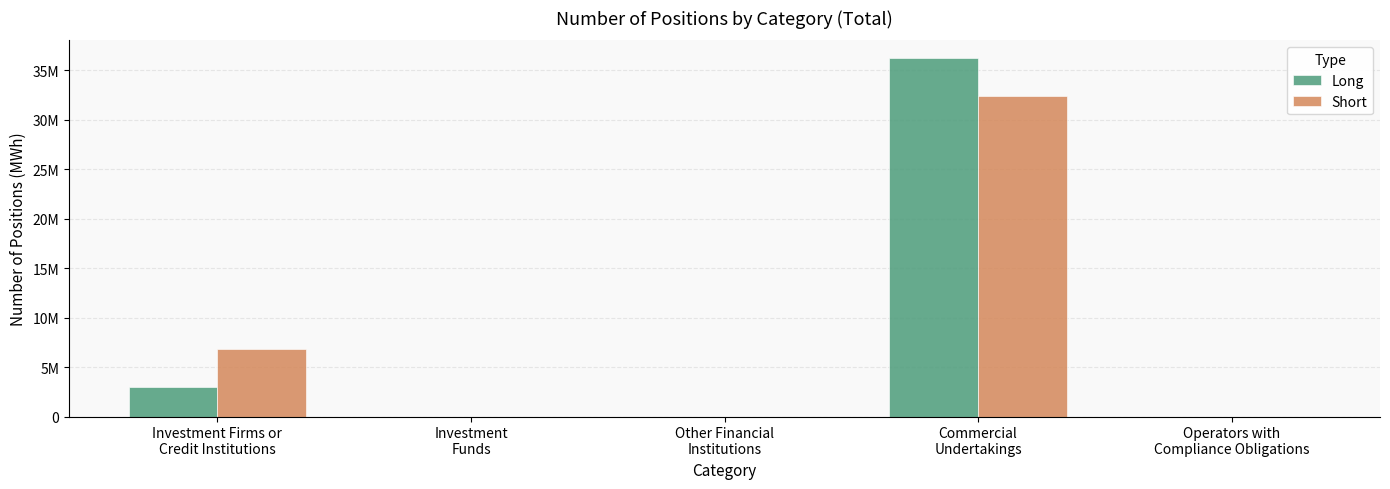

What is the sum of all Long values?

39173823